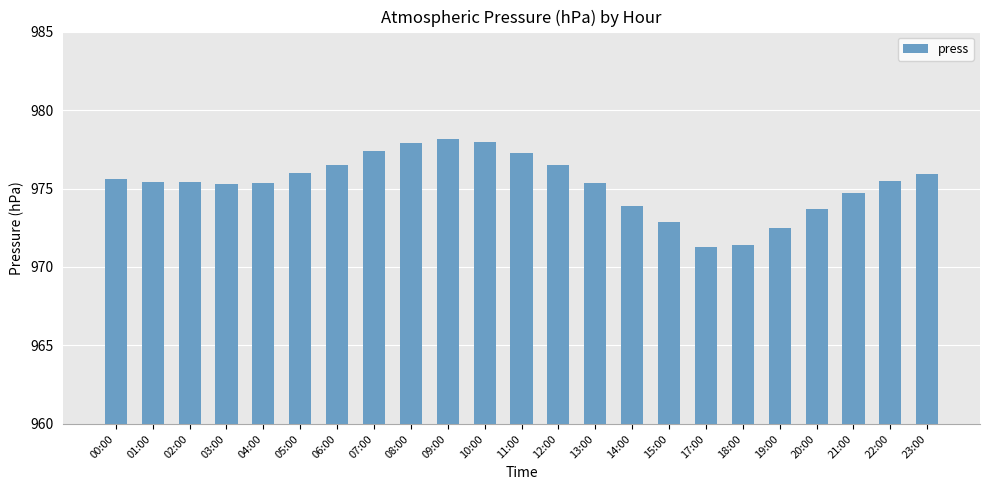

The value at 23:00 is 1371.8. True or false?

False